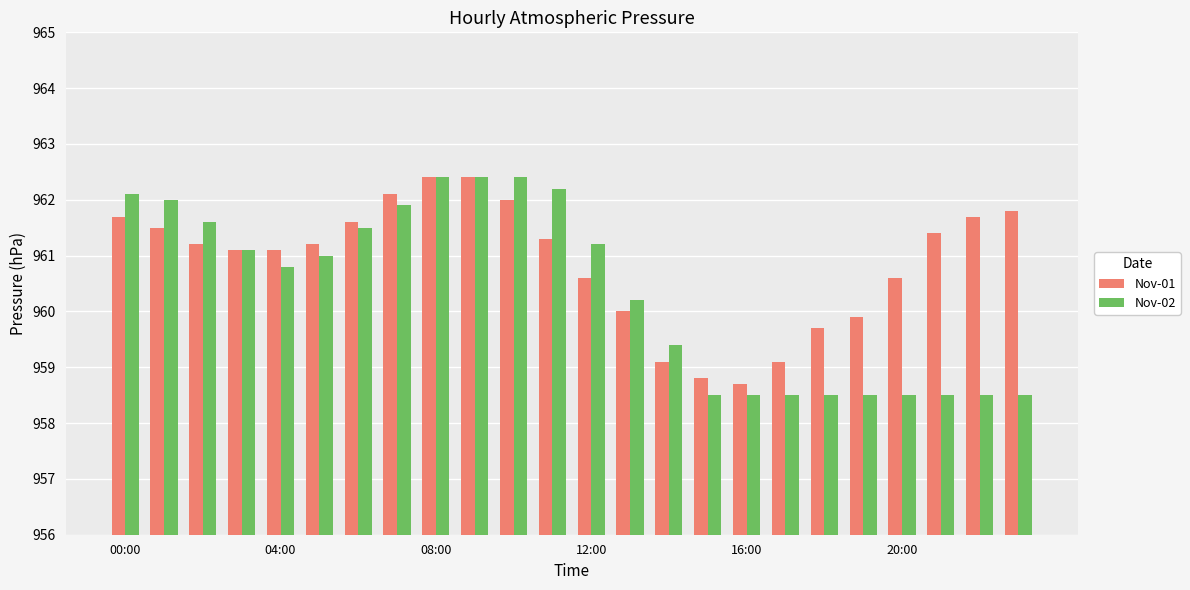

What is the smallest value displayed?

958.5